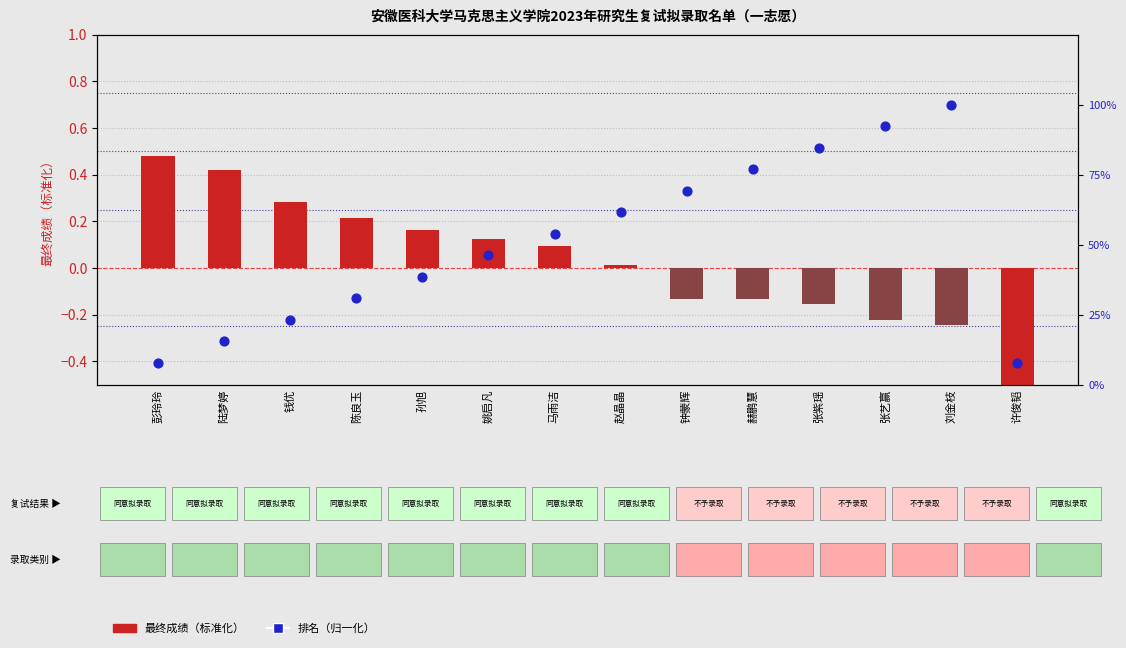

Which series has the largest total across all categories?

排名（归一化）